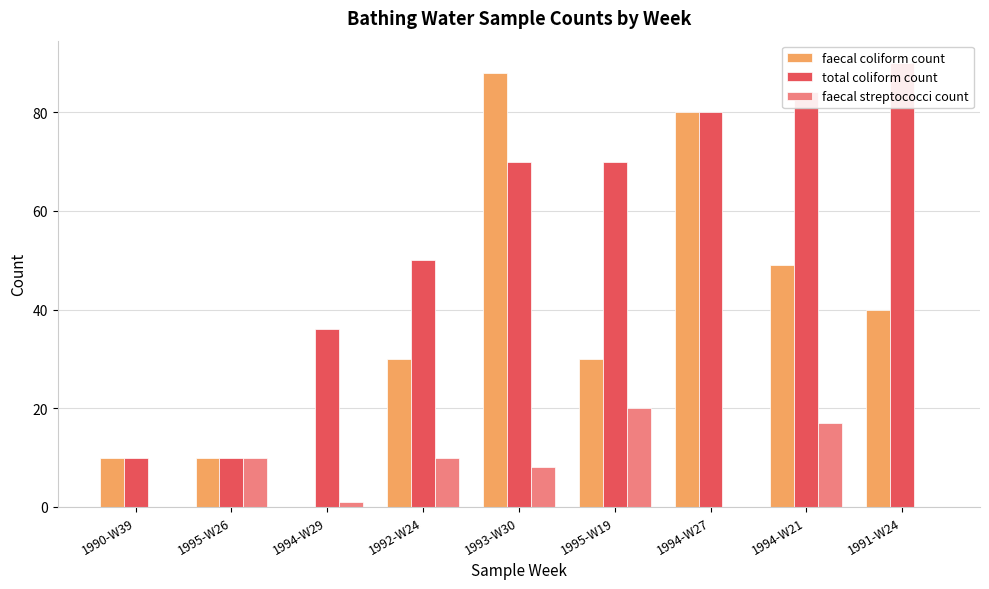

At 1993-W30, list the series in order from smallest to largest.

faecal streptococci count, total coliform count, faecal coliform count